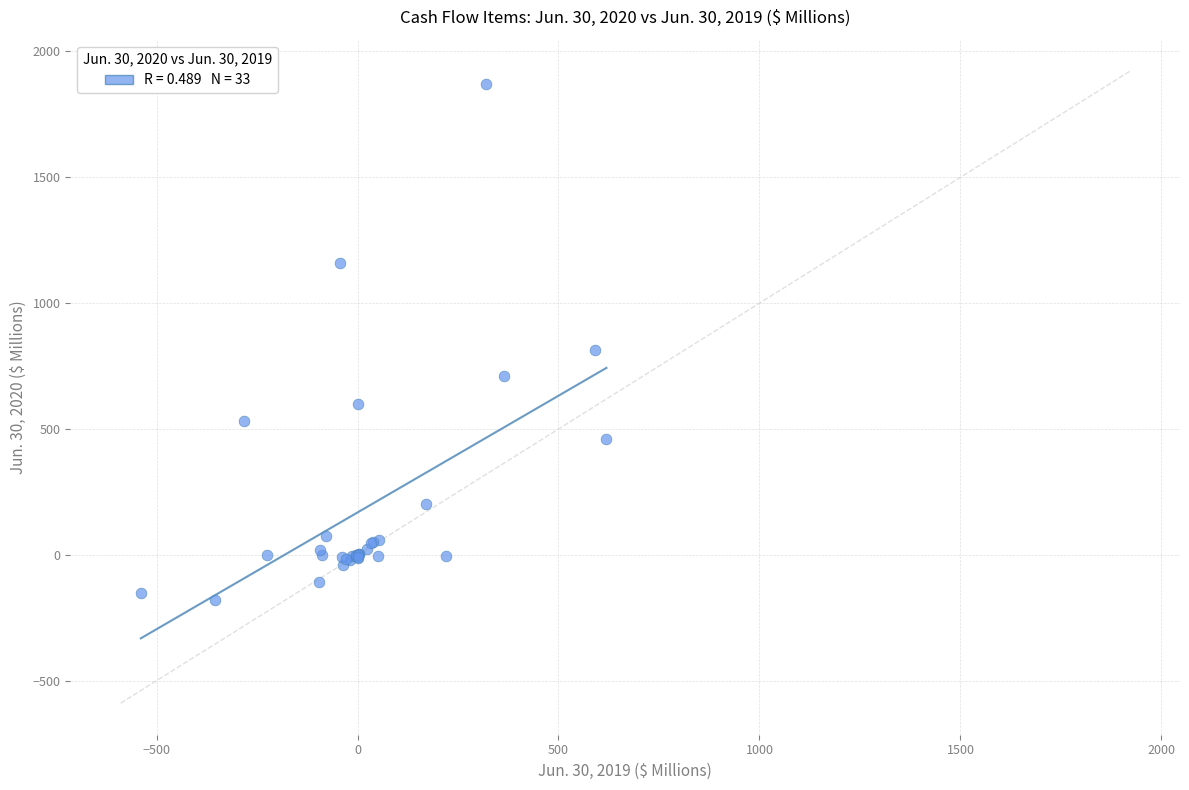

What Y value in the scatter plot is closest to 846?

813.0